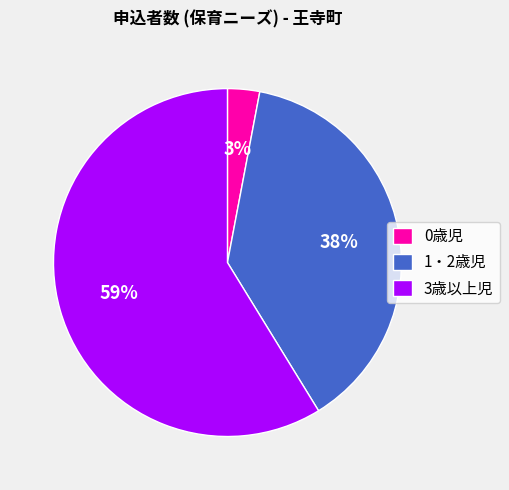

What percentage is the 3歳以上児 slice, to the nearest percent?

59%